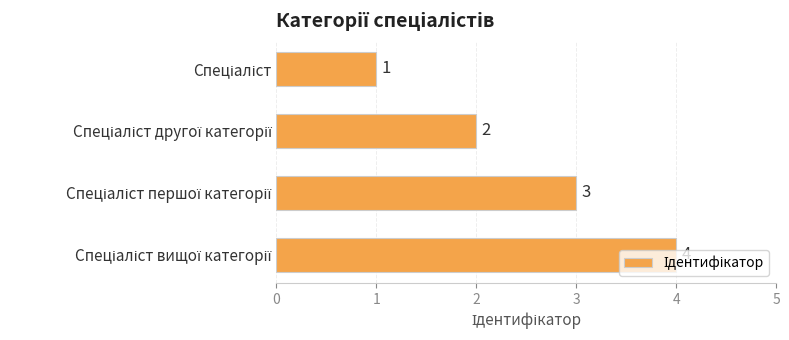

What is the value of the 1st bar from the top?

1